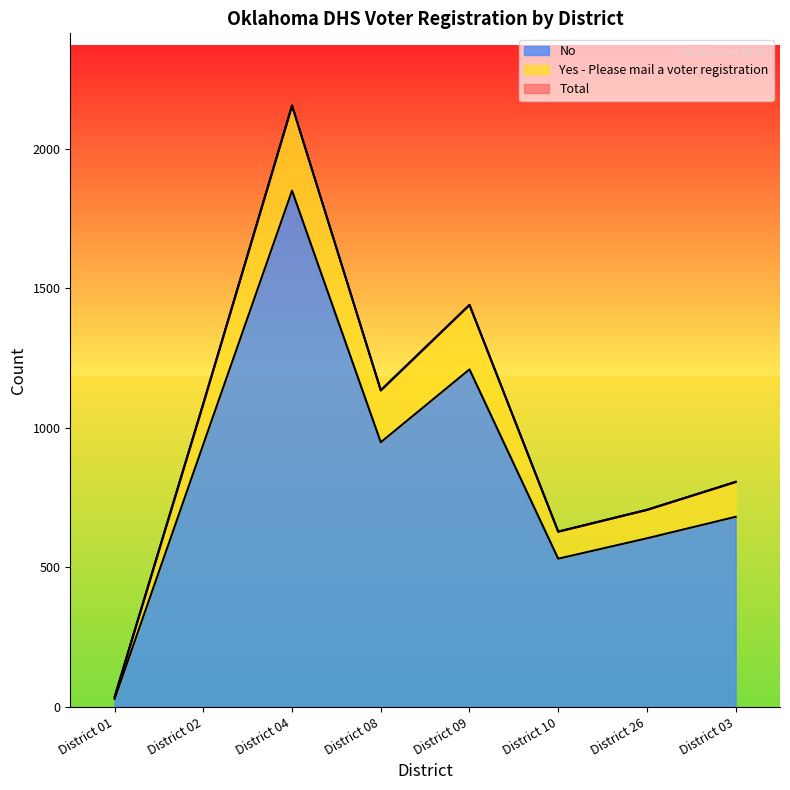

True or false: Total and No intersect in this chart.

False